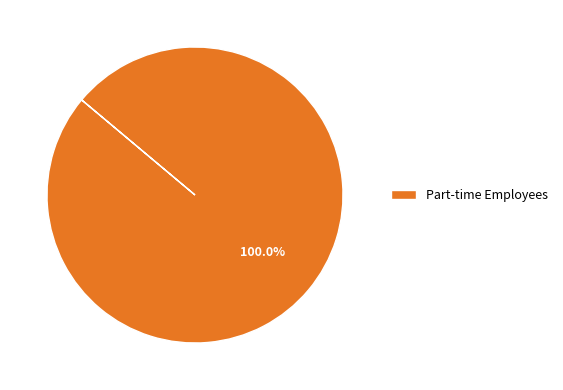

Is there a majority slice in this chart?

Yes